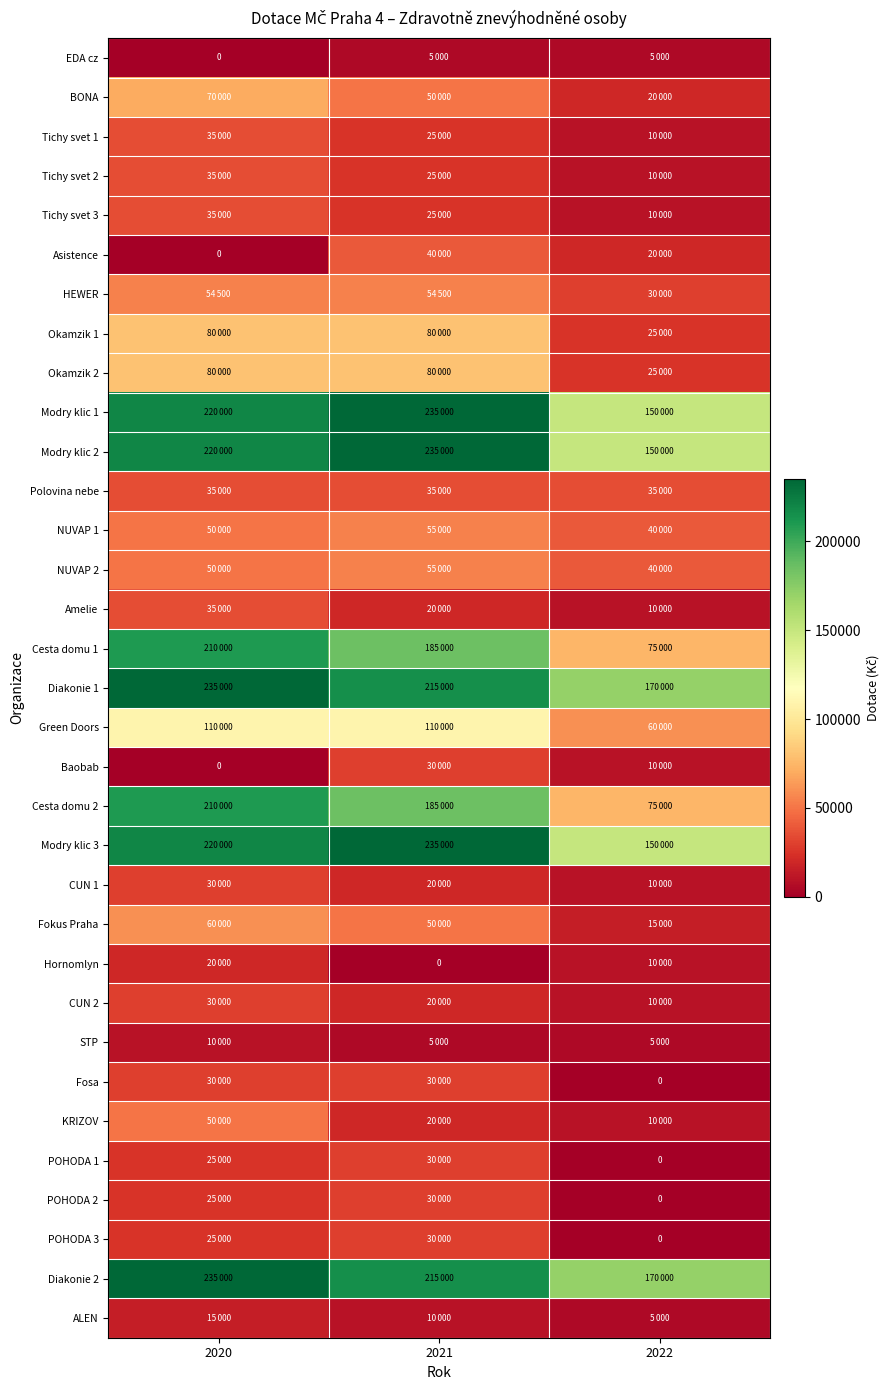

How many data points in Tichy svet 1 are less than 25000?

1